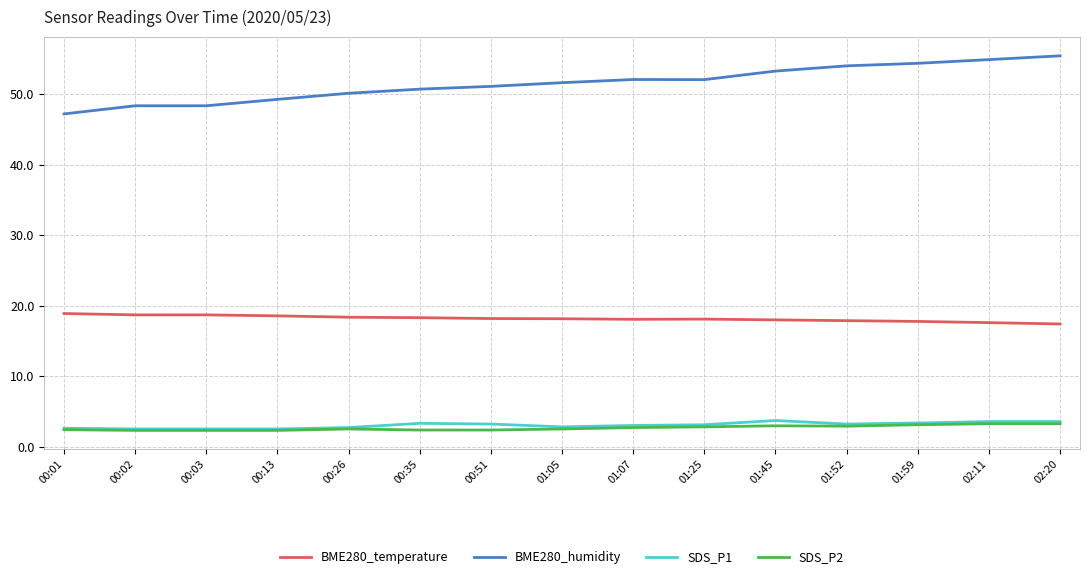

True or false: SDS_P1 has a value of 3.3 at 00:35.

True